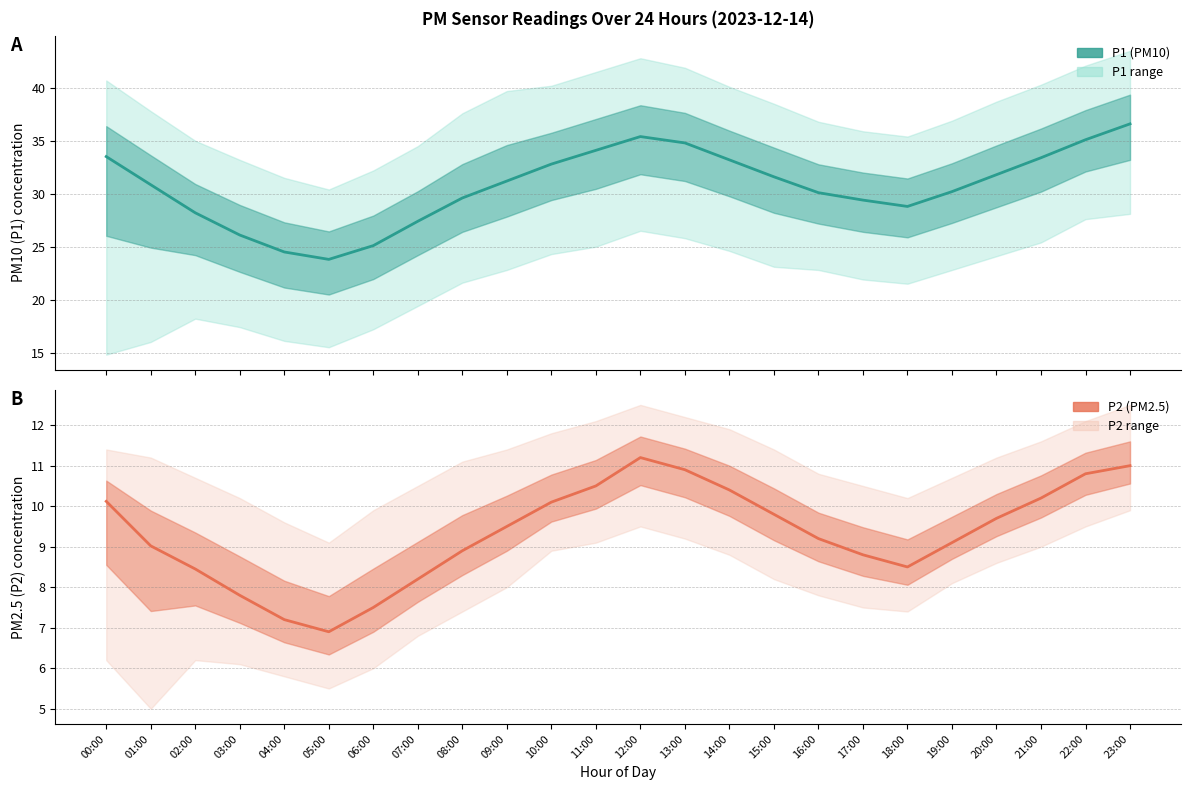

The P2 series shows 9.2 at 16:00. True or false?

True